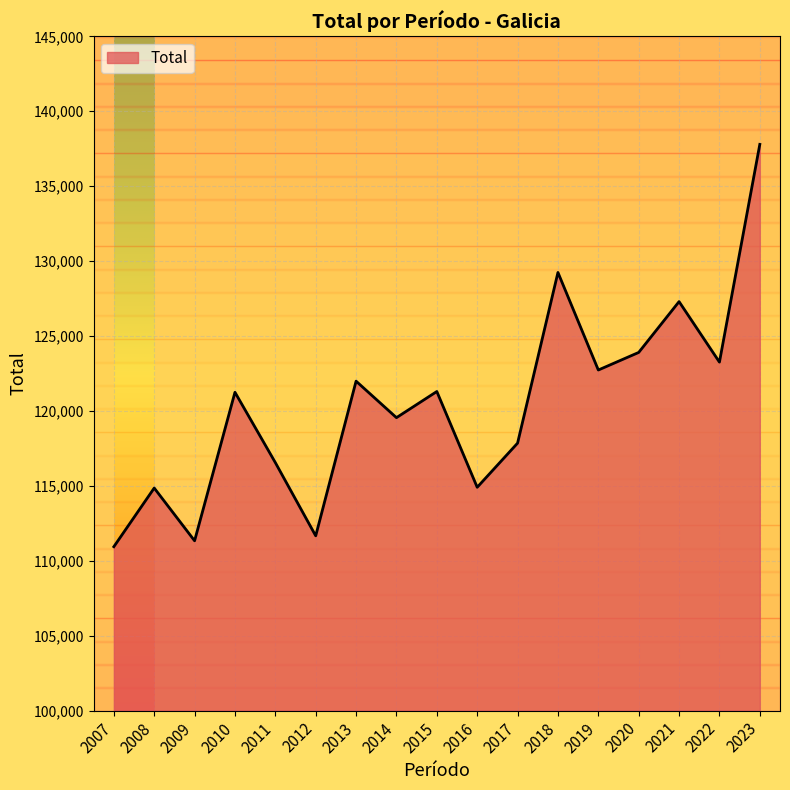

True or false: the data shows 111335 at 2009.

True